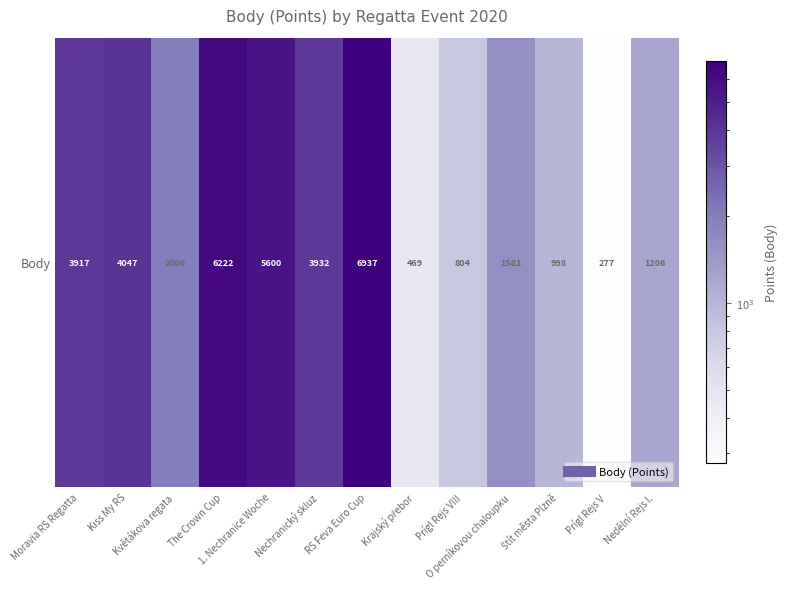

The chart shows a value of 2831 at O perníkovou chaloupku. True or false?

False